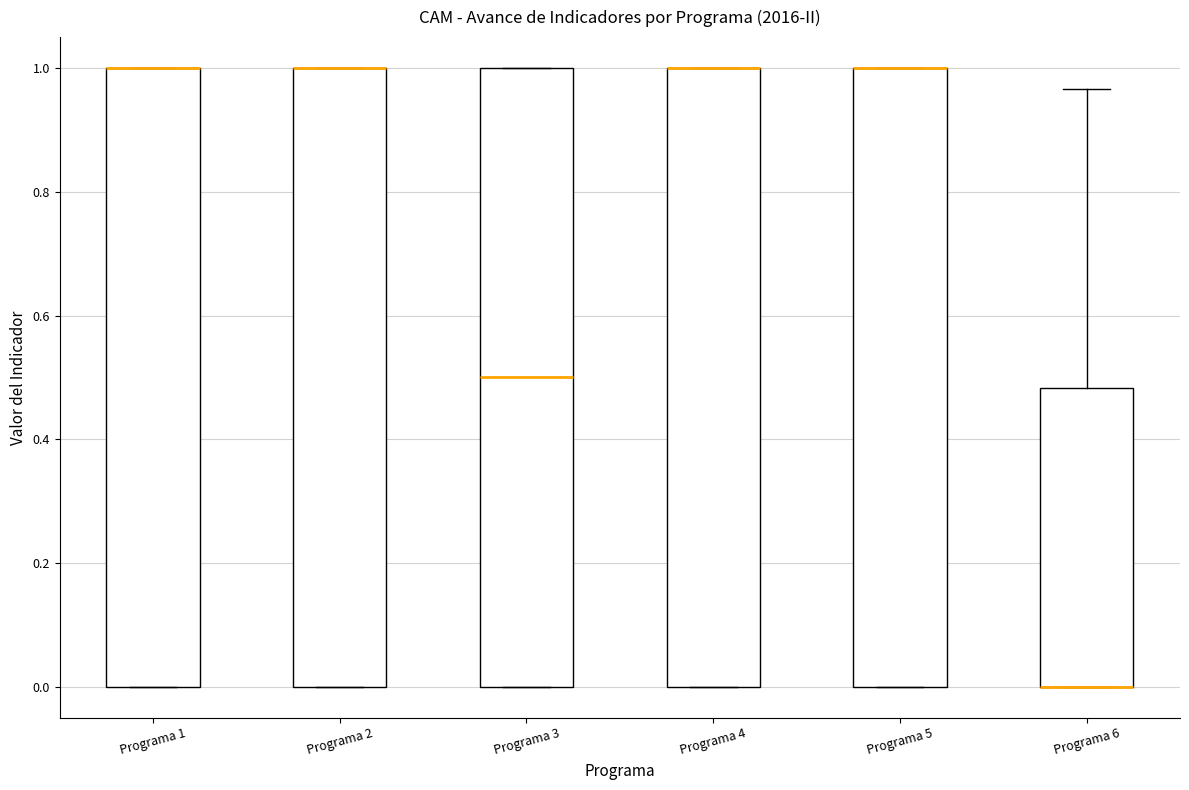

Reading left to right, read every box against the y-axis: the position of its median line, the range the box covers, and the ends of its whiskers. The values are not printed on the chart, so give them approximately, as read against the axis.

Programa 1: median 1.00 (drawn on the box's upper edge), box 0.00 to 1.00, whiskers 0.00 to 1.00
Programa 2: median 1.00 (drawn on the box's upper edge), box 0.00 to 1.00, whiskers 0.00 to 1.00
Programa 3: median 0.50, box 0.00 to 1.00, whiskers 0.00 to 1.00
Programa 4: median 1.00 (drawn on the box's upper edge), box 0.00 to 1.00, whiskers 0.00 to 1.00
Programa 5: median 1.00 (drawn on the box's upper edge), box 0.00 to 1.00, whiskers 0.00 to 1.00
Programa 6: median 0.00 (drawn on the box's lower edge), box 0.00 to 0.48, whiskers 0.00 to 0.96